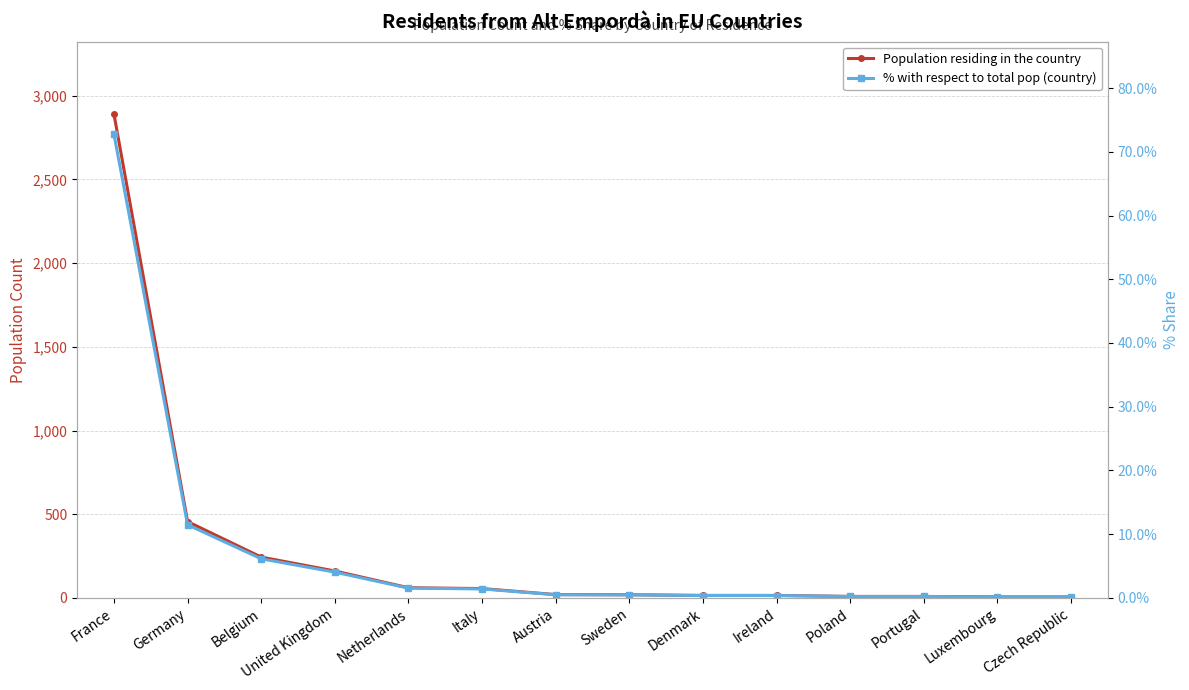

Is the value of Population residing in the country at Luxembourg greater than the value of % with respect to total pop (country) at Luxembourg?

Yes